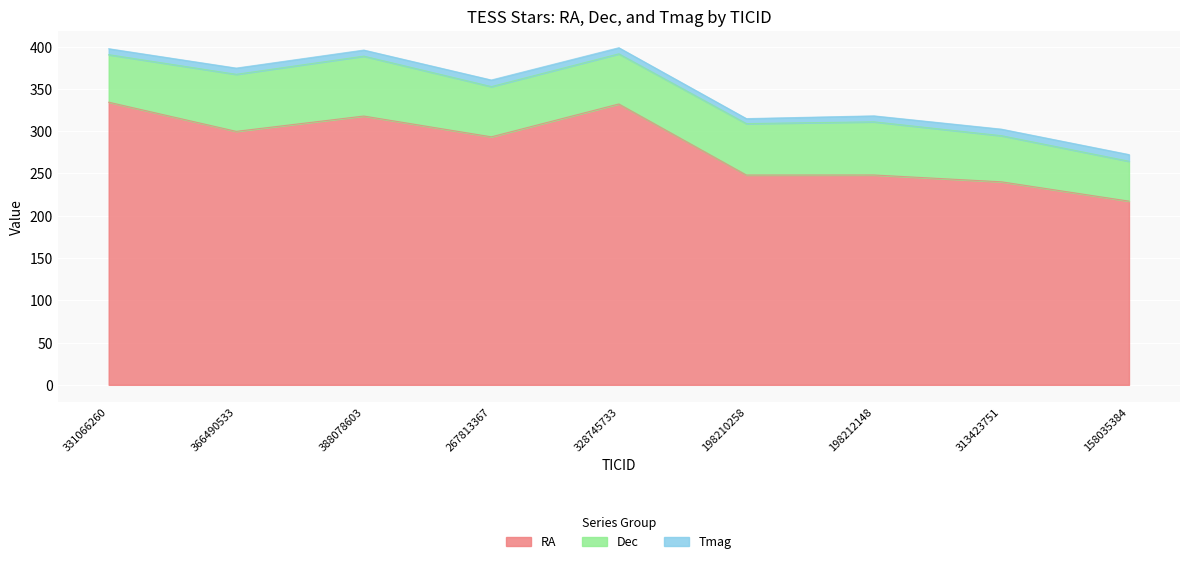

What is the spread (max minus min) of values at 158035384?

209.3